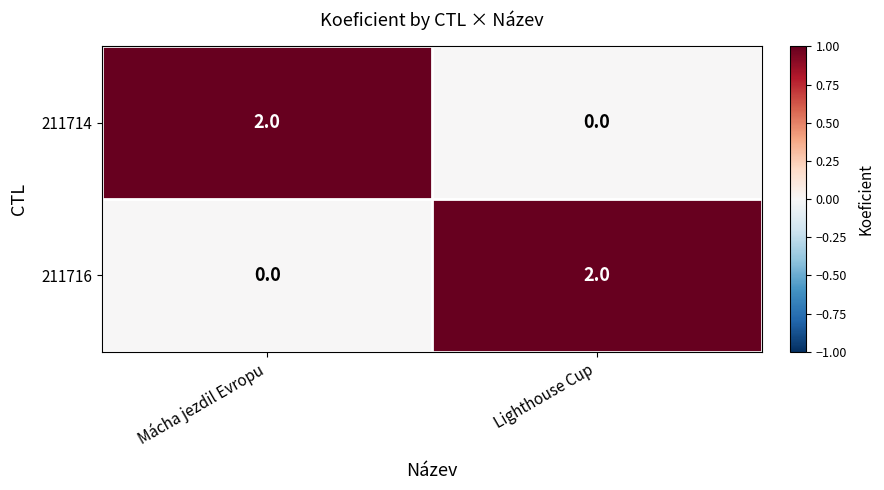

Rank the categories by 211714 value from lowest to highest.

Lighthouse Cup, Mácha jezdil Evropu